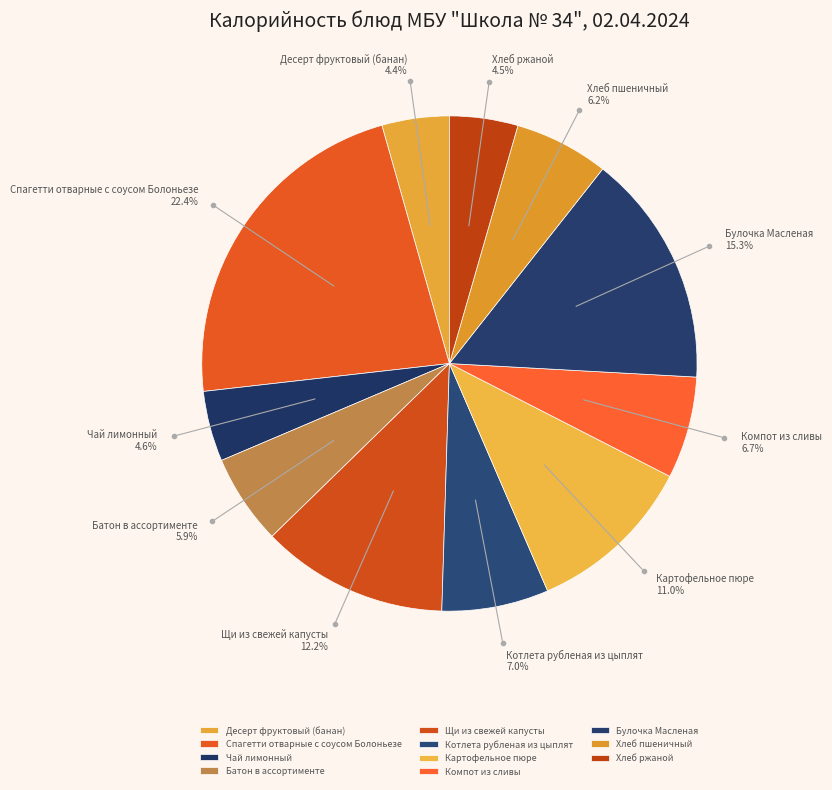

Is there a majority slice in this chart?

No